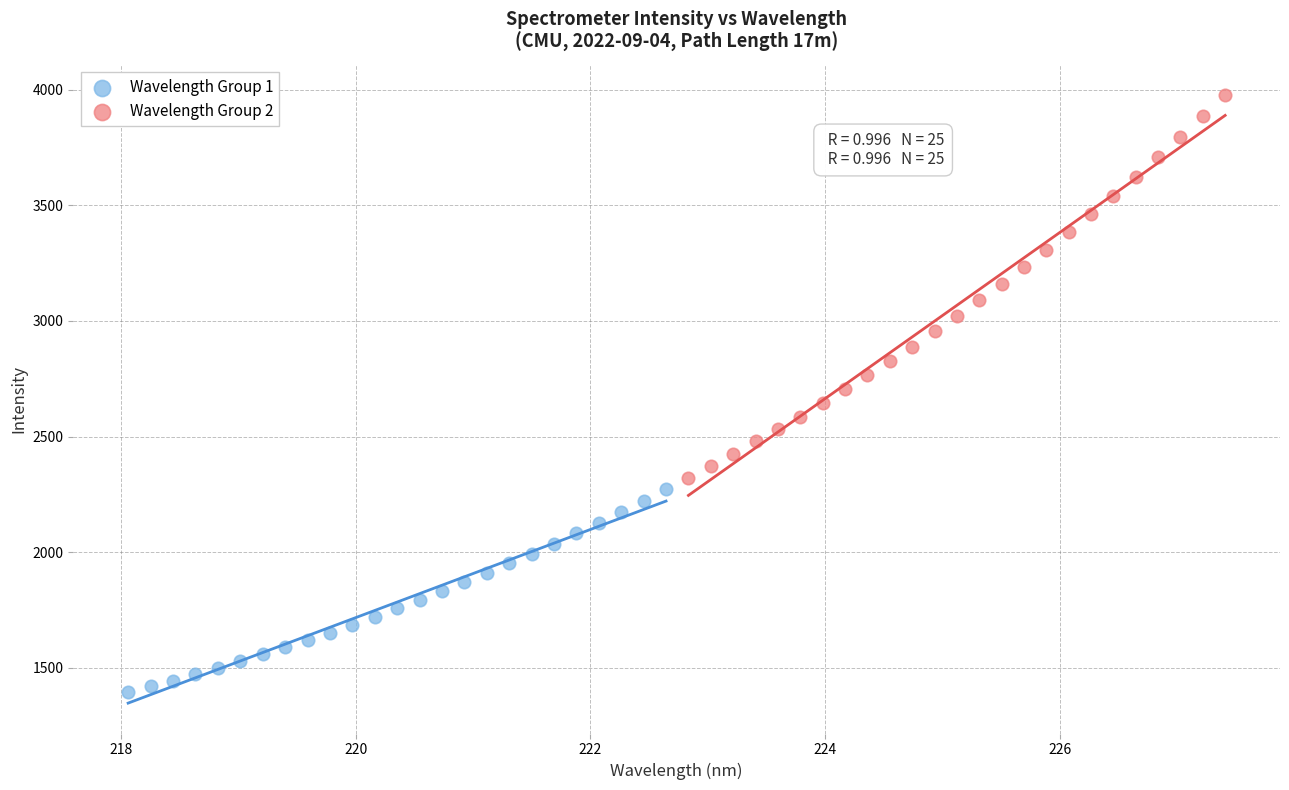

What are all the series names shown in the legend?

Wavelength Group 1, Wavelength Group 2